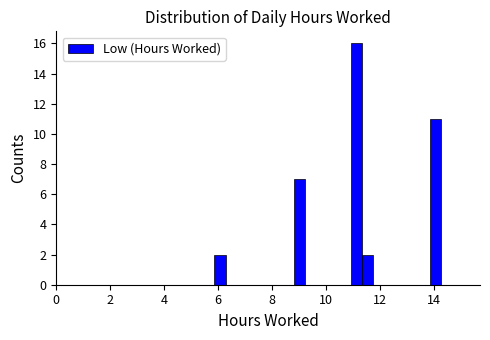

Read against the x-axis, roughly where is the centre of the tallest bar?

11.2